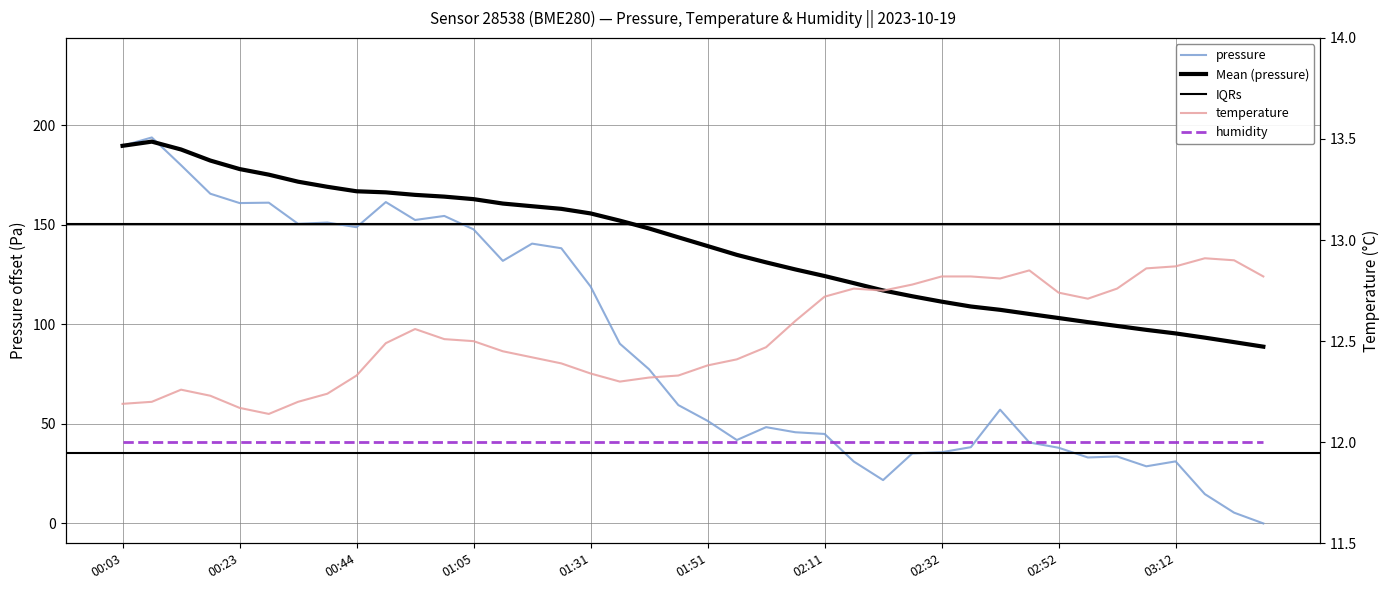

Is it true that temperature equals 12.3 at 01:31?

True